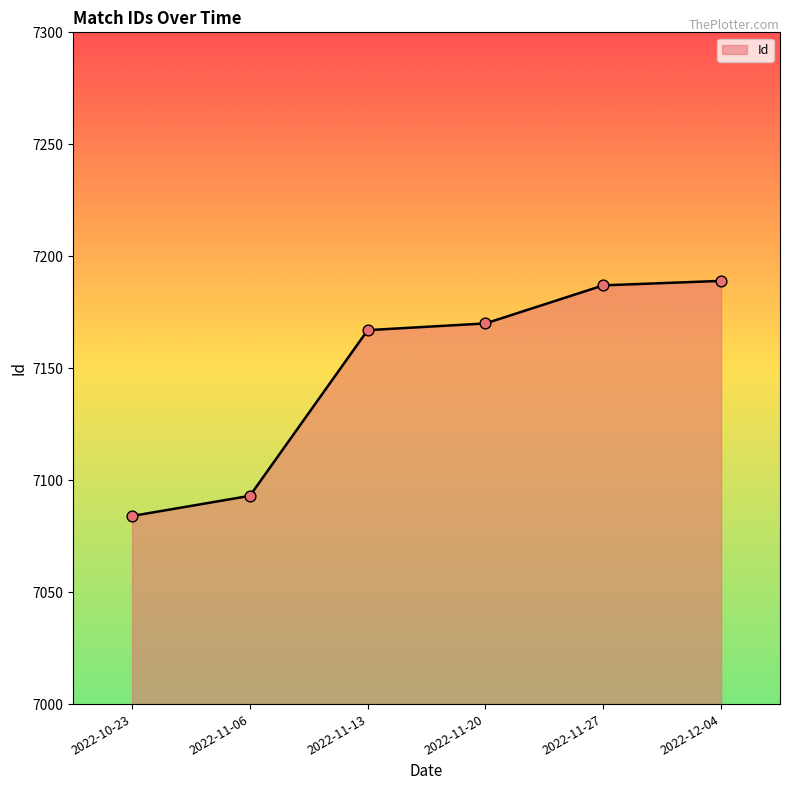

Approximately how many times larger is the value at 2022-10-23 compared to 2022-11-13?

1.0